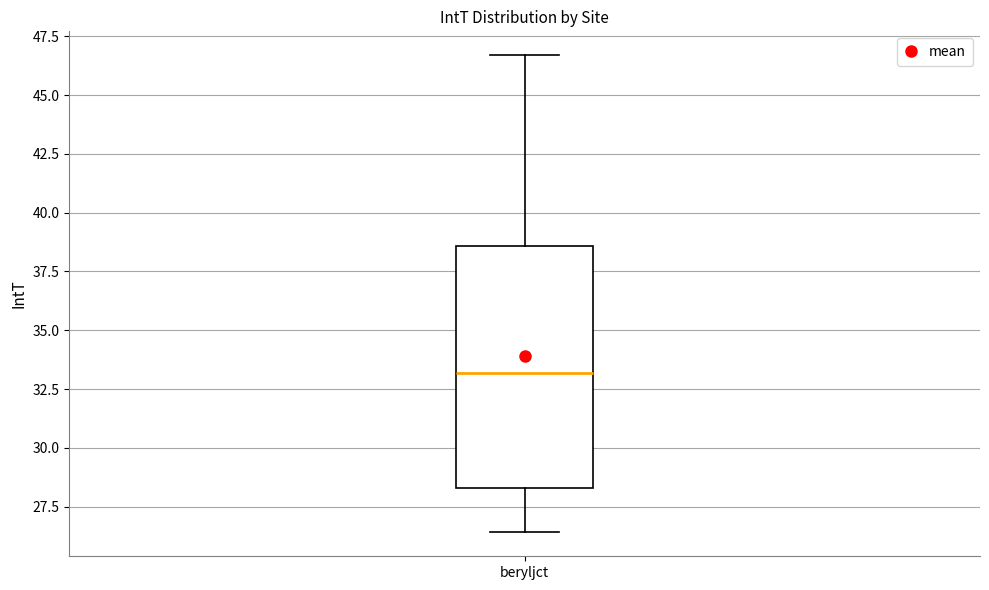

Read this box plot against the y-axis: the position of the median line, the range covered by the box, and the ends of both whiskers. The values are not printed on the chart, so give them approximately, as read against the axis.

median 33.0, box 28.5 to 38.5, whiskers 26.5 to 46.5